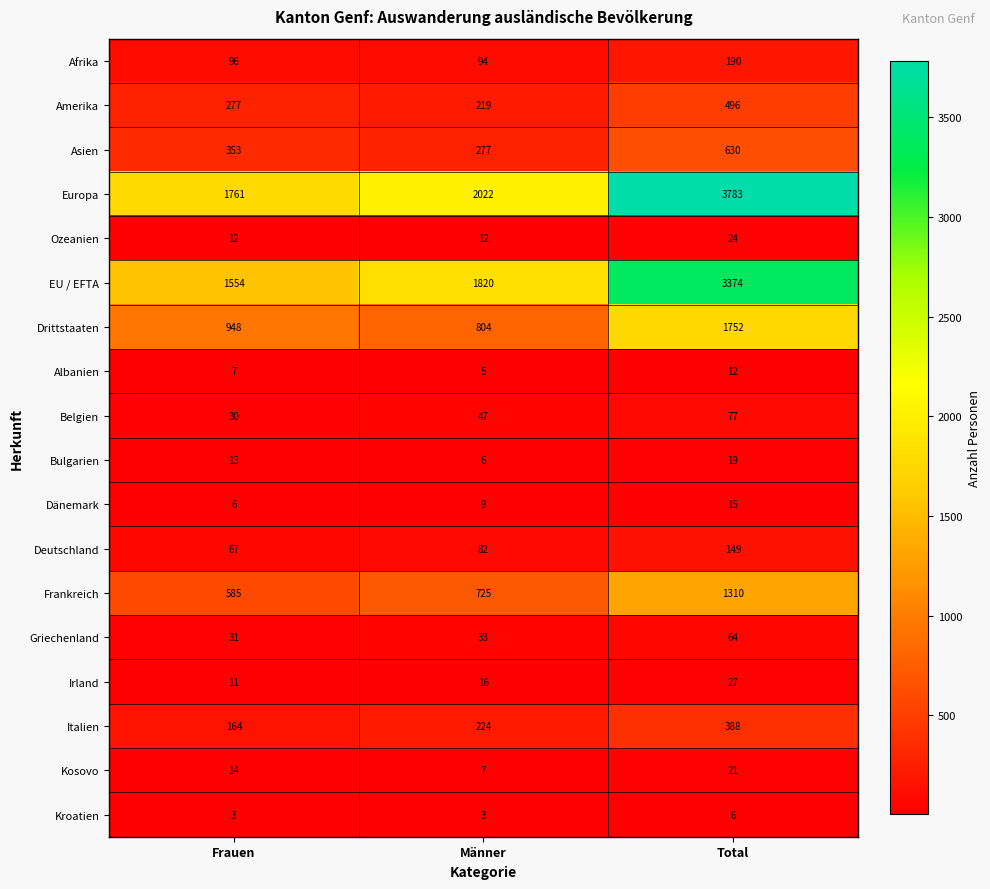

What is the difference between the second highest and minimum values in the Dänemark series?

3